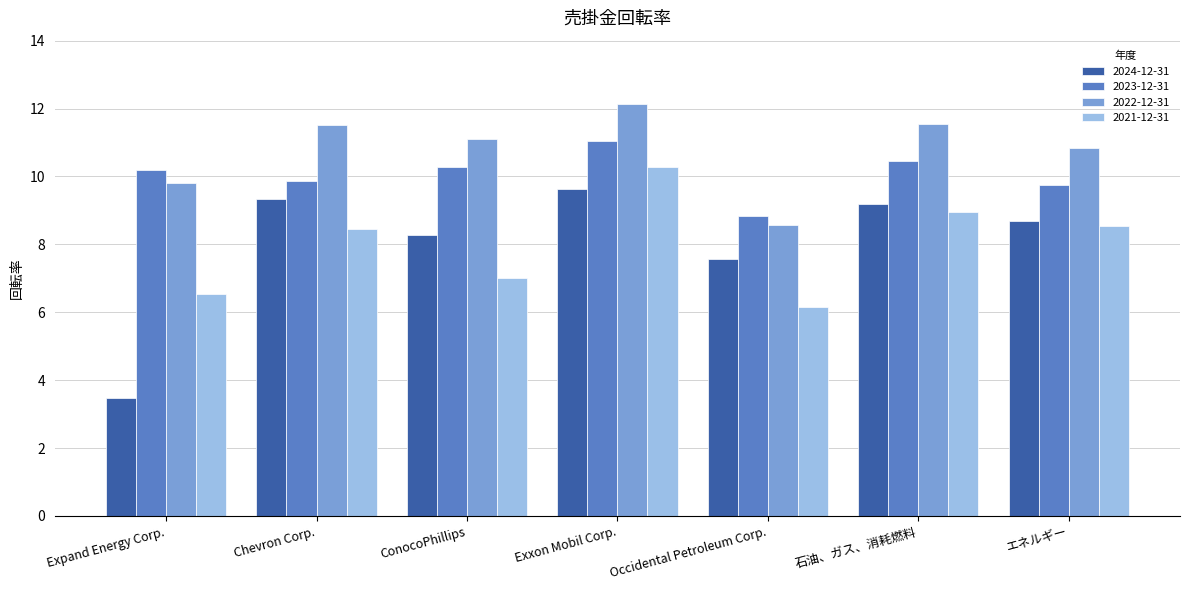

At which category does the chart reach its peak across all series?

Exxon Mobil Corp.